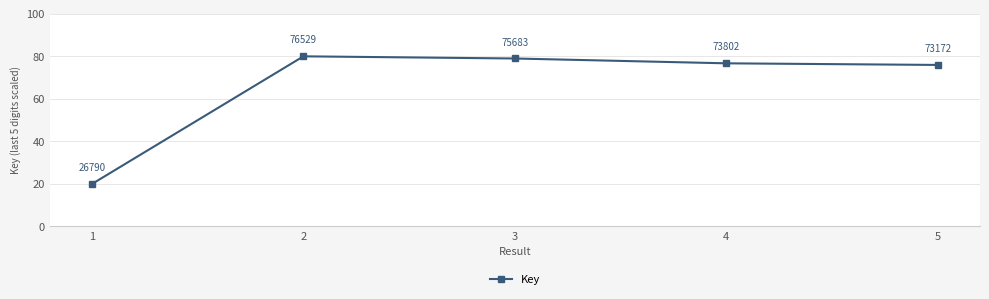

List the labels in order of value, largest first.

2, 3, 4, 5, 1